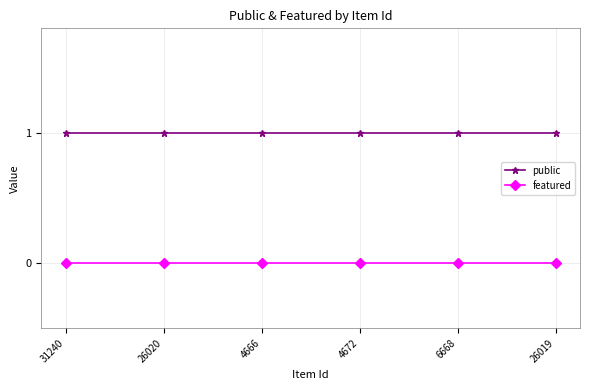

How many lines are shown in the chart?

2